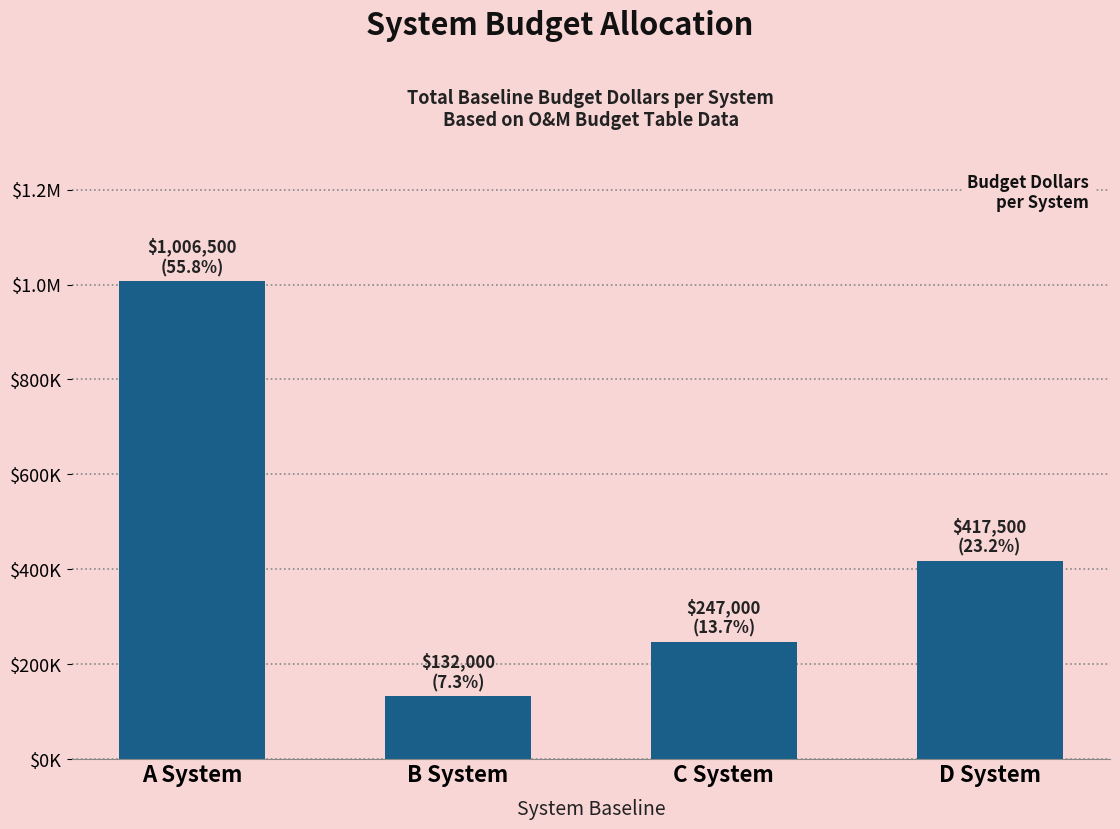

Are the bars horizontal?

No